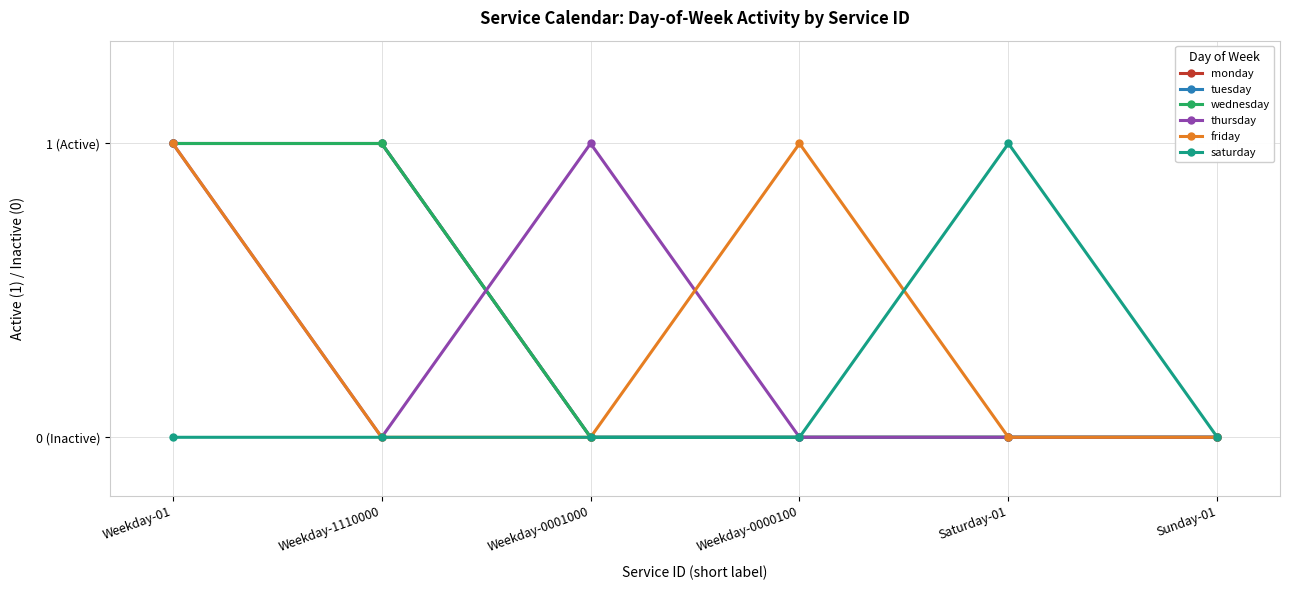

Is this an area chart (filled region under the line)?

No